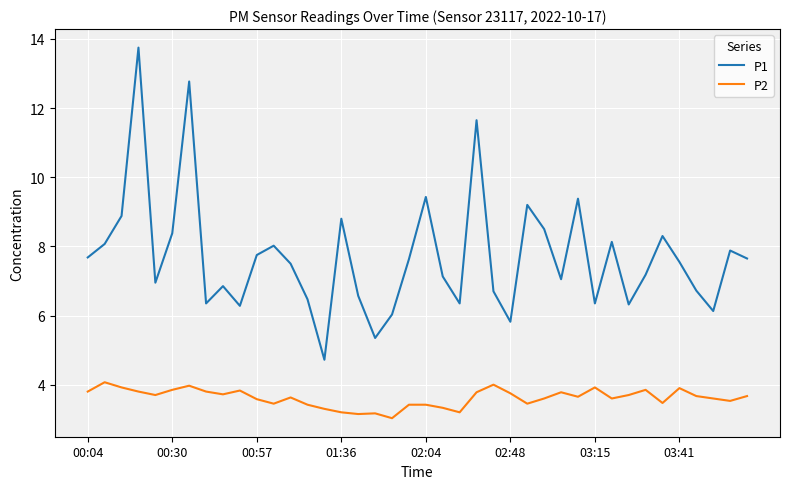

What is the difference between the maximum and minimum values in the P2 series?

1.0